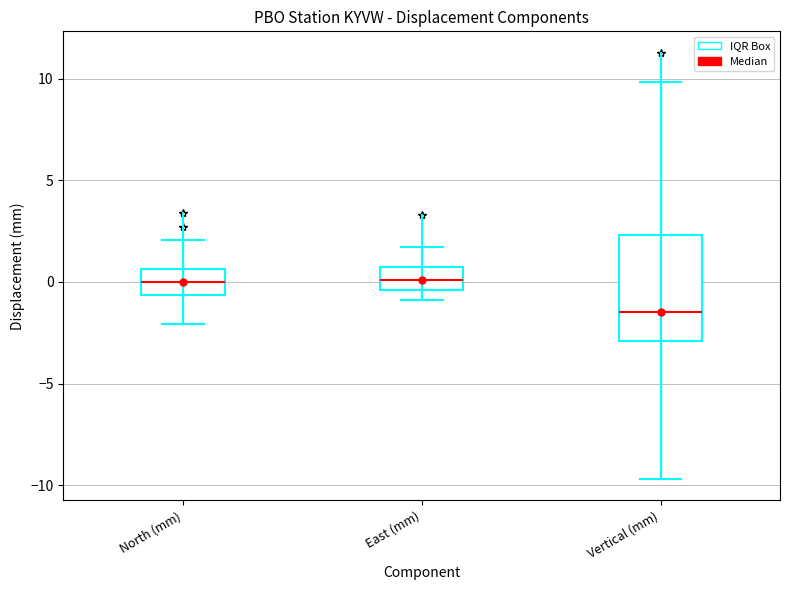

Which box's median line is the lowest?

Vertical (mm)